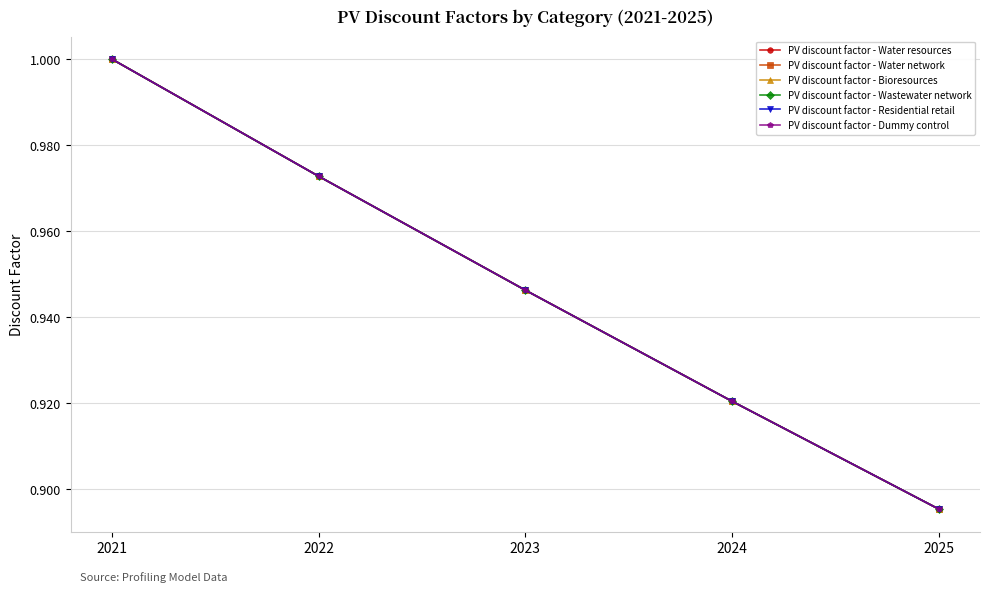

Is this an area chart (filled region under the line)?

No